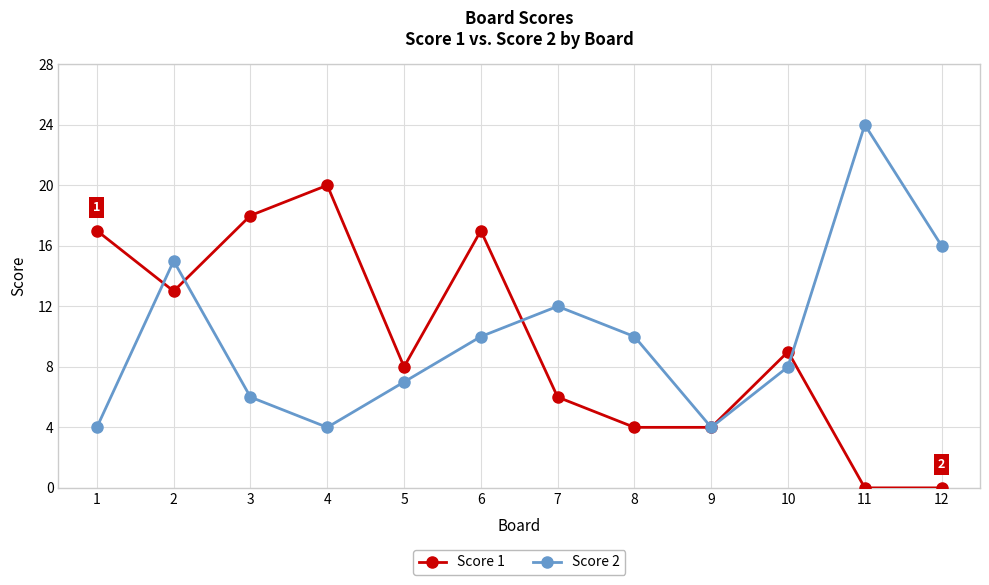

Does the chart have visible grid lines?

Yes